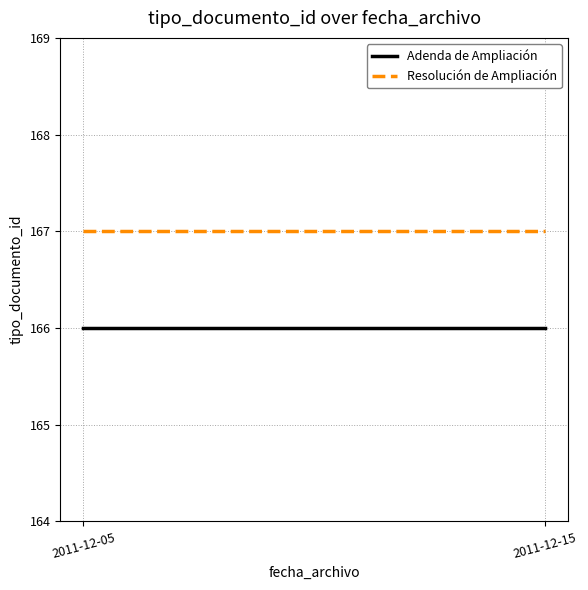

What is the difference between the highest and lowest values at 2011-12-05?

1